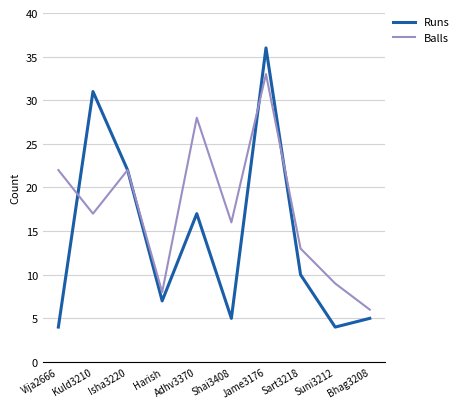

Which series has the widest spread of values?

Runs